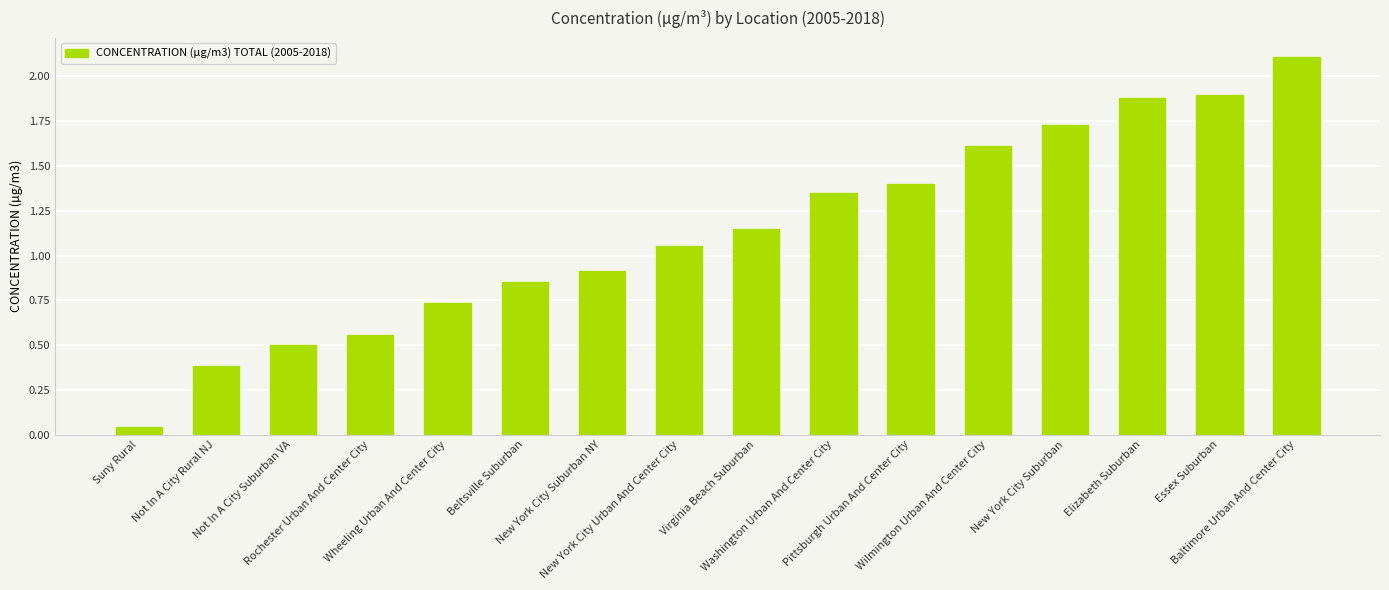

List the labels in order of value, largest first.

Baltimore Urban And Center City, Essex Suburban, Elizabeth Suburban, New York City Suburban, Wilmington Urban And Center City, Pittsburgh Urban And Center City, Washington Urban And Center City, Virginia Beach Suburban, New York City Urban And Center City, New York City Suburban NY, Beltsville Suburban, Wheeling Urban And Center City, Rochester Urban And Center City, Not In A City Suburban VA, Not In A City Rural NJ, Suny Rural